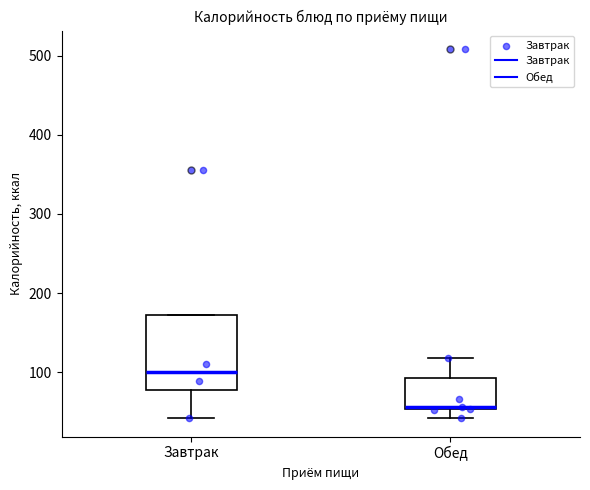

Reading left to right, read every box against the y-axis: the position of its median line, the range the box covers, and the ends of its whiskers. The values are not printed on the chart, so give them approximately, as read against the axis.

Завтрак: median 100, box 80 to 170, whiskers 40 to 170
Обед: median 60, box 50 to 90, whiskers 40 to 120